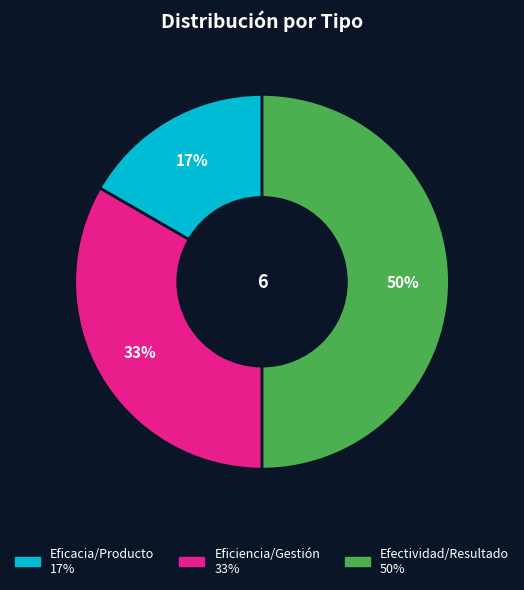

How many slices are in this pie chart?

3